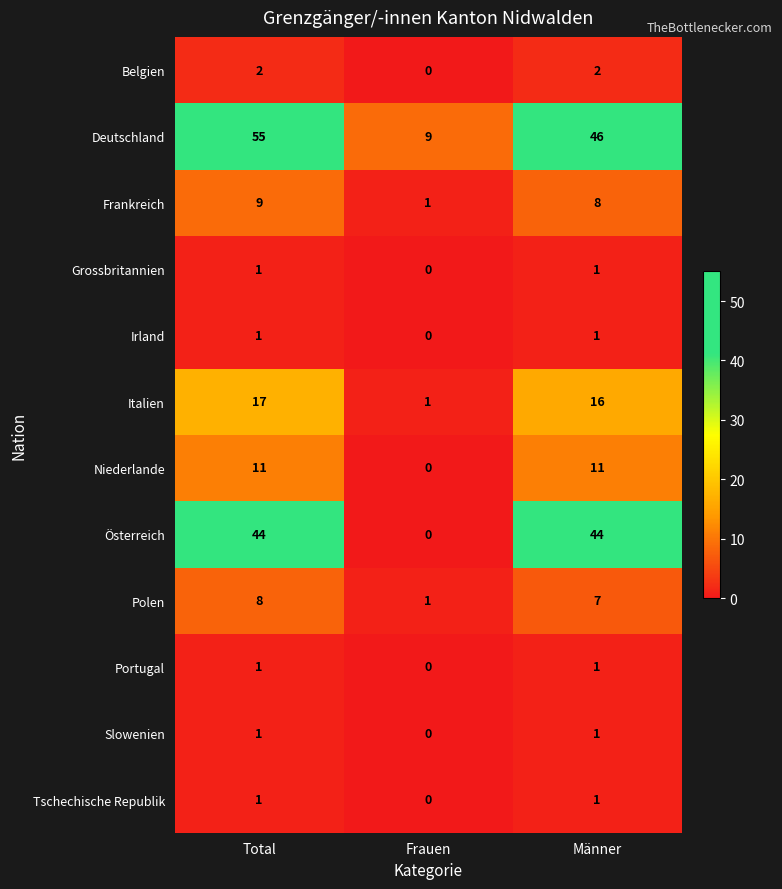

What is the difference between the maximum and minimum values in the Österreich series?

44